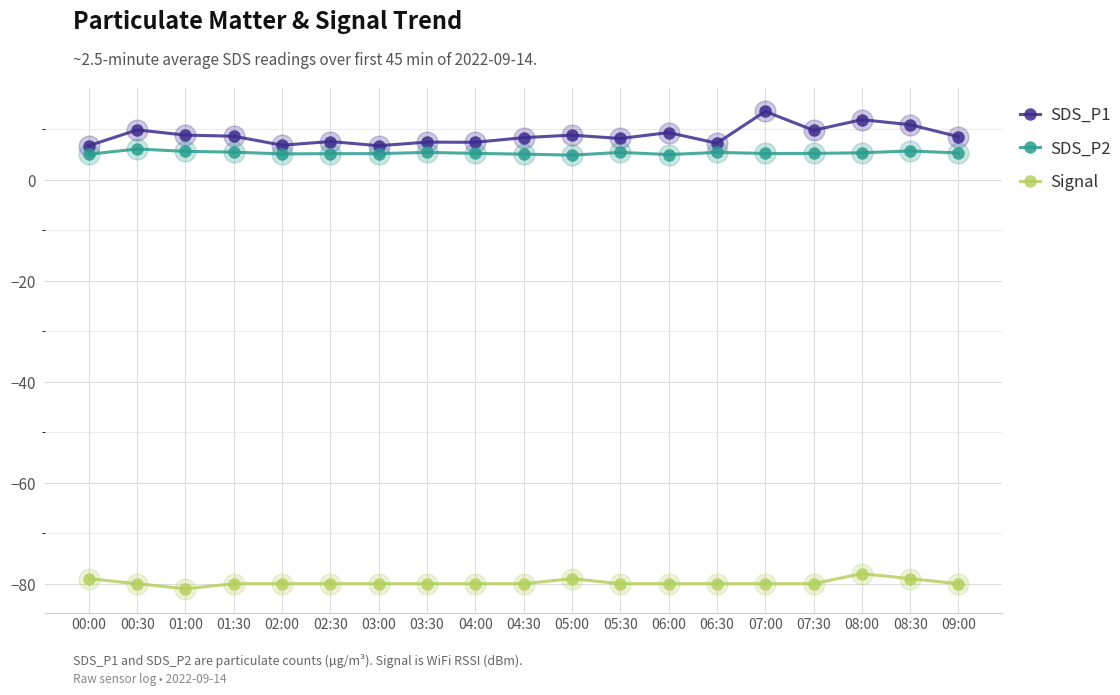

True or false: SDS_P2 has more than 0 points higher than both neighbors.

True